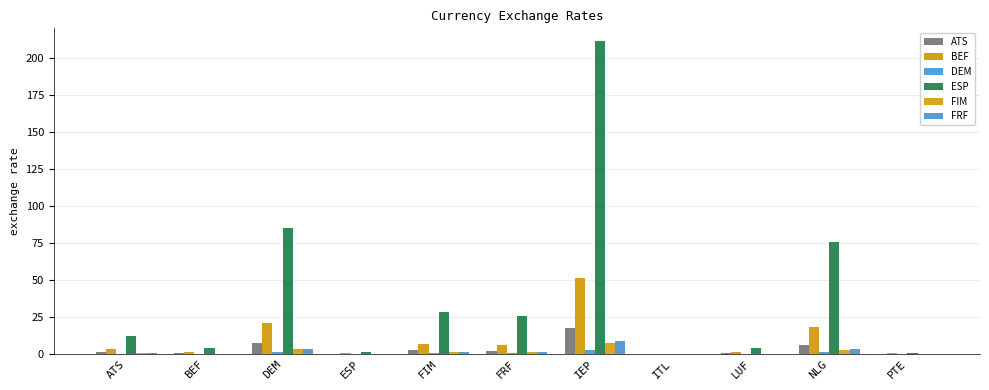

Reading left to right, extract all data points from this chart.

ATS: 1.0	0.3	7.0	0.1	2.3	2.1	17.5	0.0	0.3	6.2	0.1
BEF: 2.9	1.0	20.6	0.2	6.8	6.1	51.2	0.0	1.0	18.3	0.2
DEM: 0.1	0.0	1.0	0.0	0.3	0.3	2.5	0.0	0.0	0.9	0.0
ESP: 12.1	4.1	85.1	1.0	28.0	25.4	211.3	0.1	4.1	75.5	0.8
FIM: 0.4	0.1	3.0	0.0	1.0	0.9	7.5	0.0	0.1	2.7	0.0
FRF: 0.5	0.2	3.4	0.0	1.1	1.0	8.3	0.0	0.2	3.0	0.0